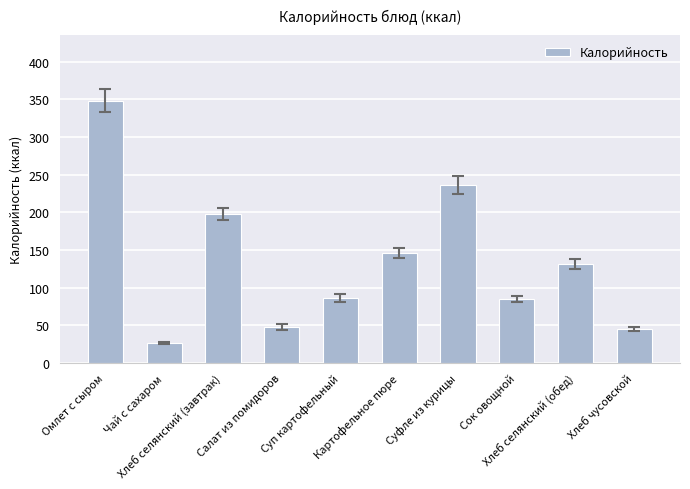

What is the maximum value shown in the chart?

348.4